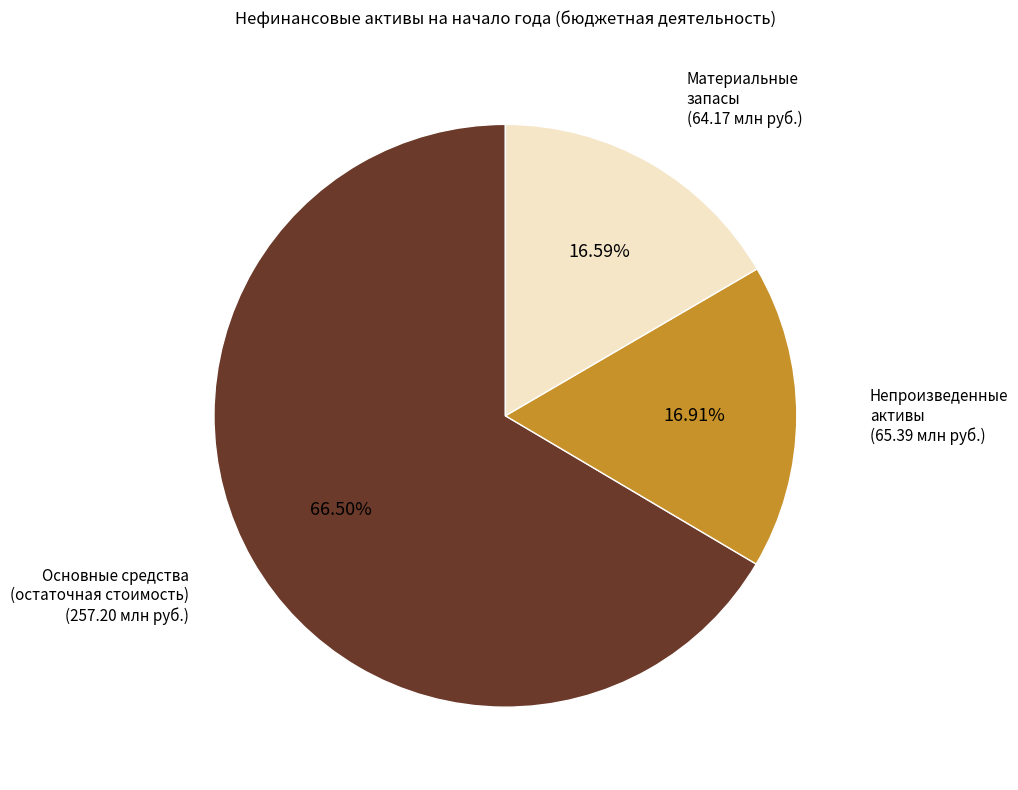

Which slice is the largest?

Основные средства (остаточная стоимость)